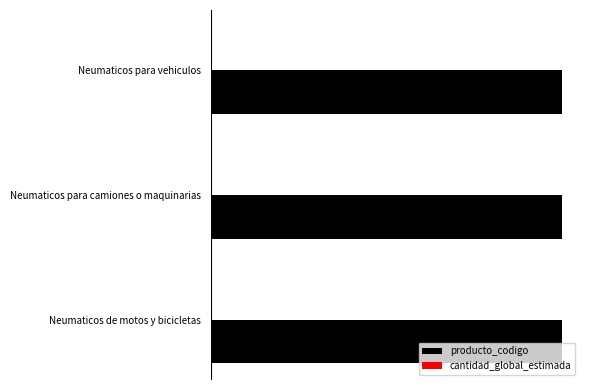

How many groups of bars are there?

3